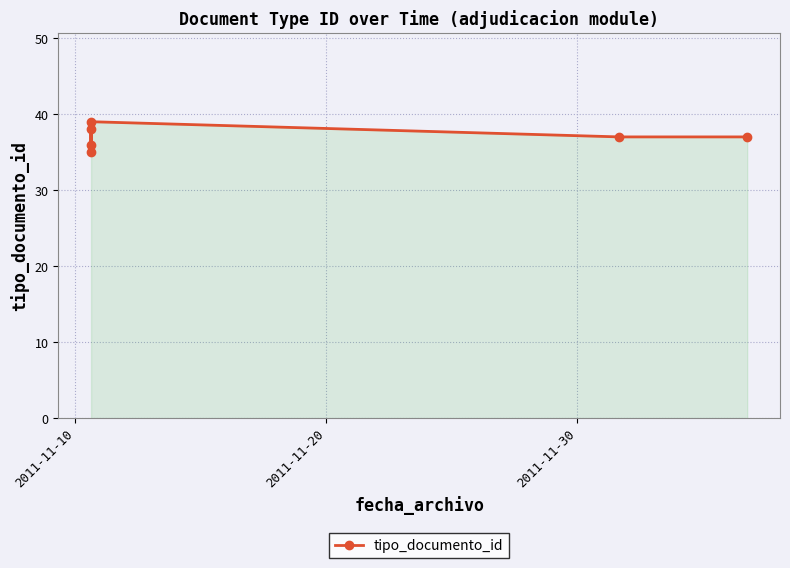

Count the number of values greater than 37.

2